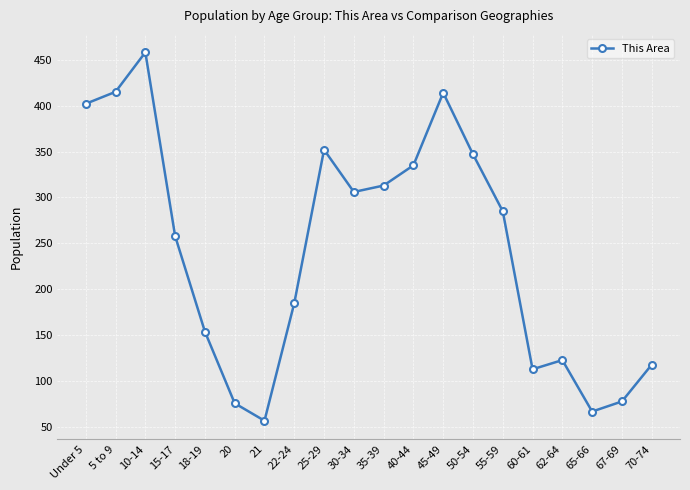

What position from the right is 30-34?

11